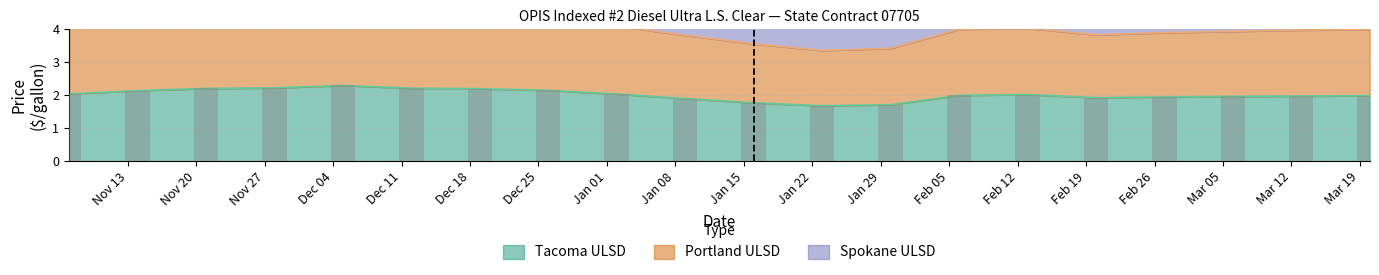

Between 2006-11-07 and 2006-11-14, which series saw the biggest shift?

Portland ULSD